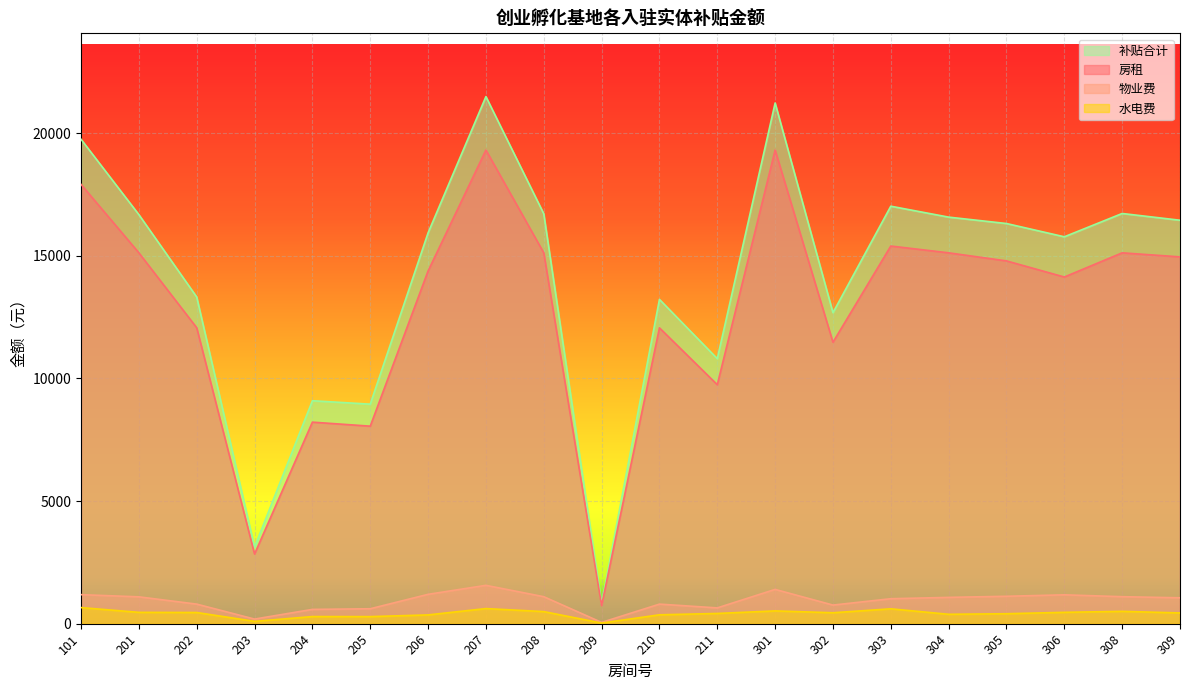

Does the chart display data point markers on the line(s)?

No